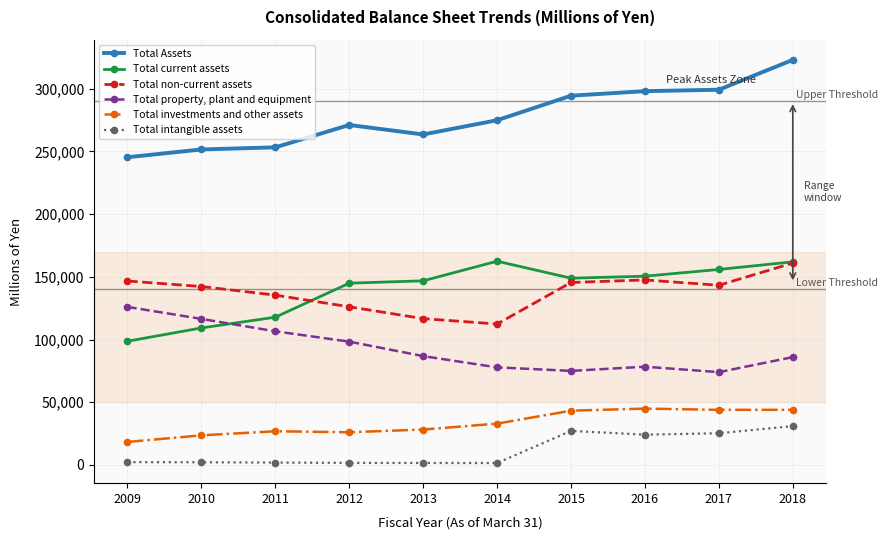

What is the lowest value of the Total current assets series?

98689